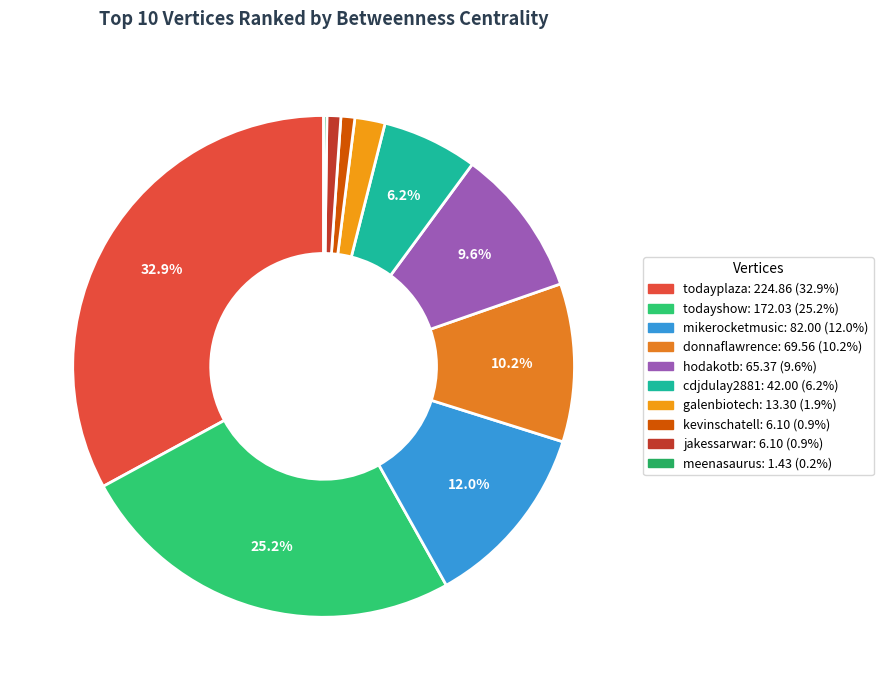

What is the total percentage of donnaflawrence and todayshow?

35.4%